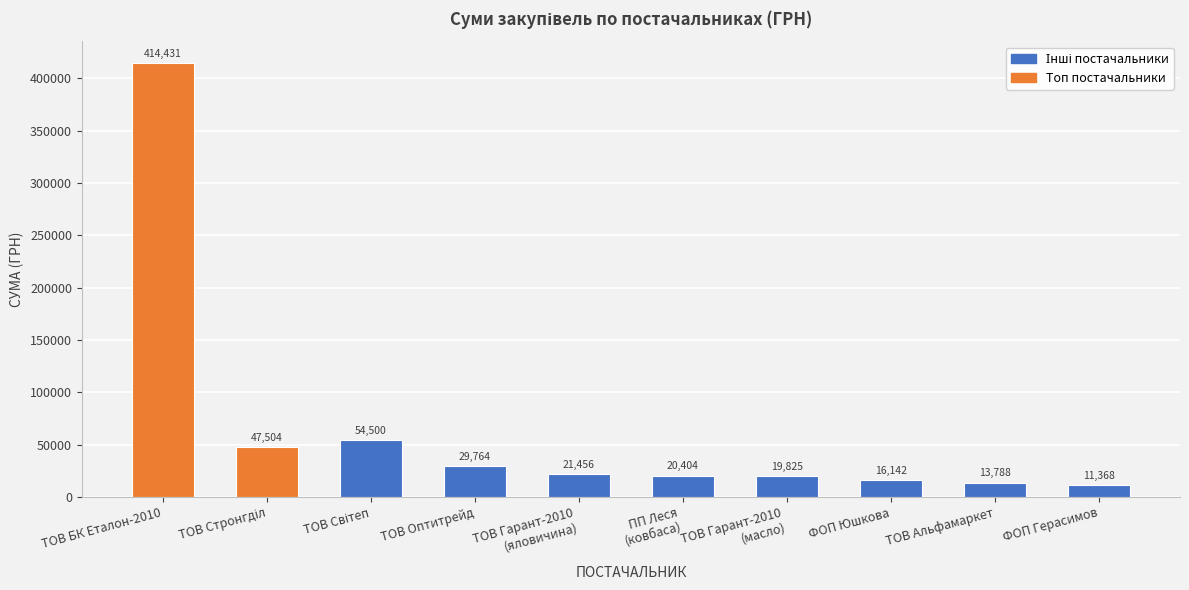

What is the ratio of the value at ФОП Юшкова to the value at ПП Леся
(ковбаса)?

0.8